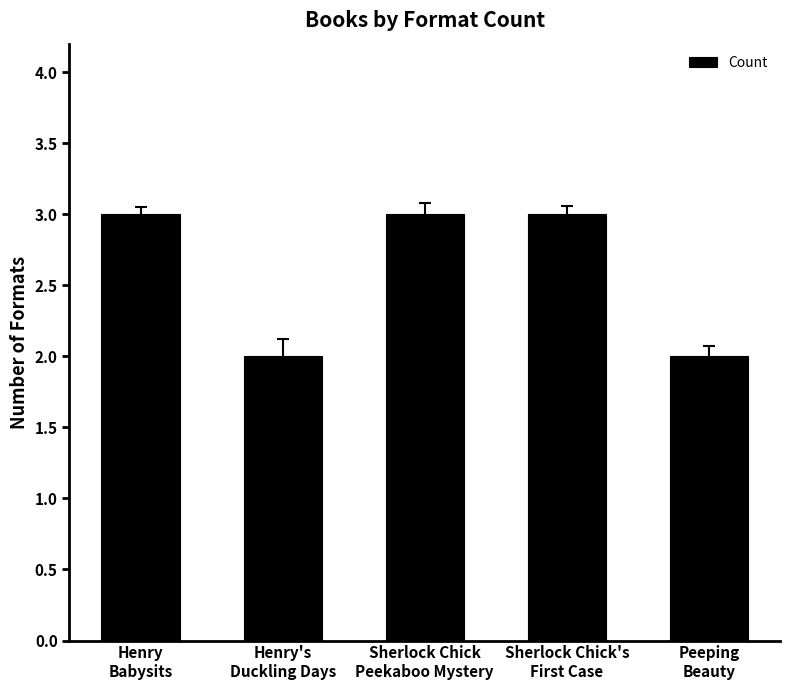

What is the value of the 5th bar from the left?

2